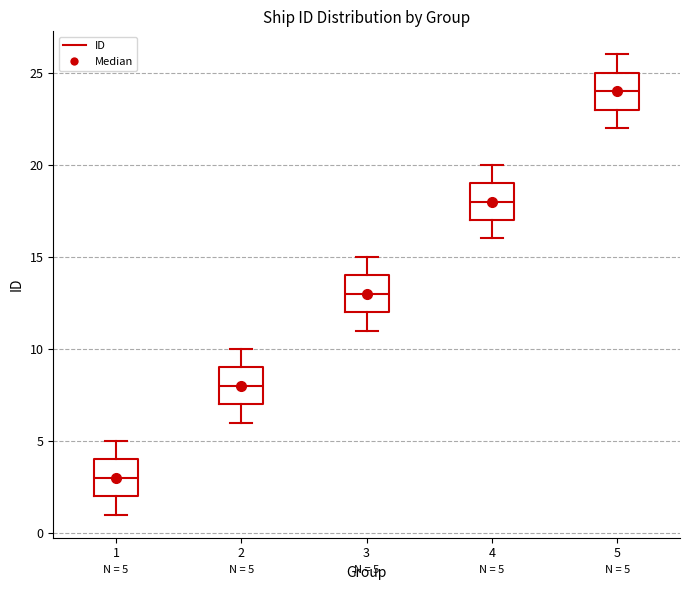

Which box has the lowest median line?

1